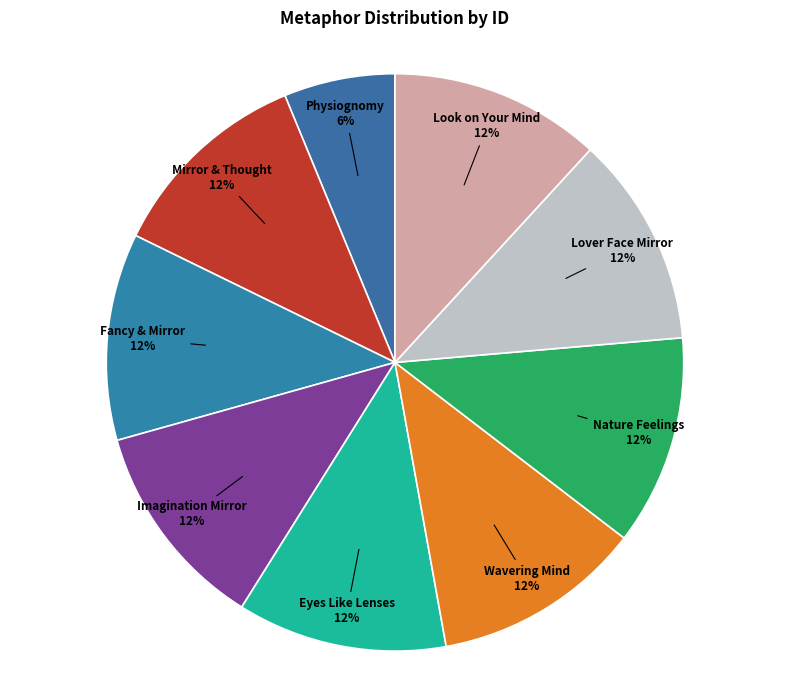

True or false: Physiognomy accounts for 6% of the total.

True